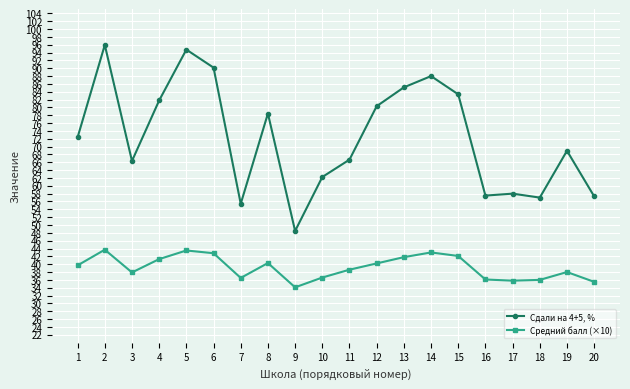

What is the maximum value shown in the chart?

95.9